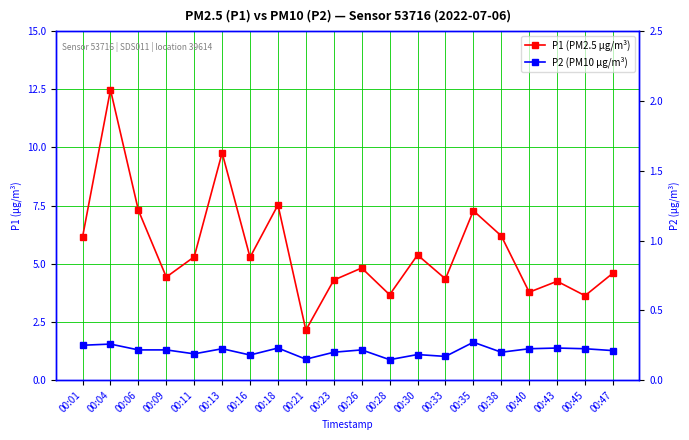

The P2 (PM10 μg/m³) series shows 0.9 at 00:28. True or false?

True